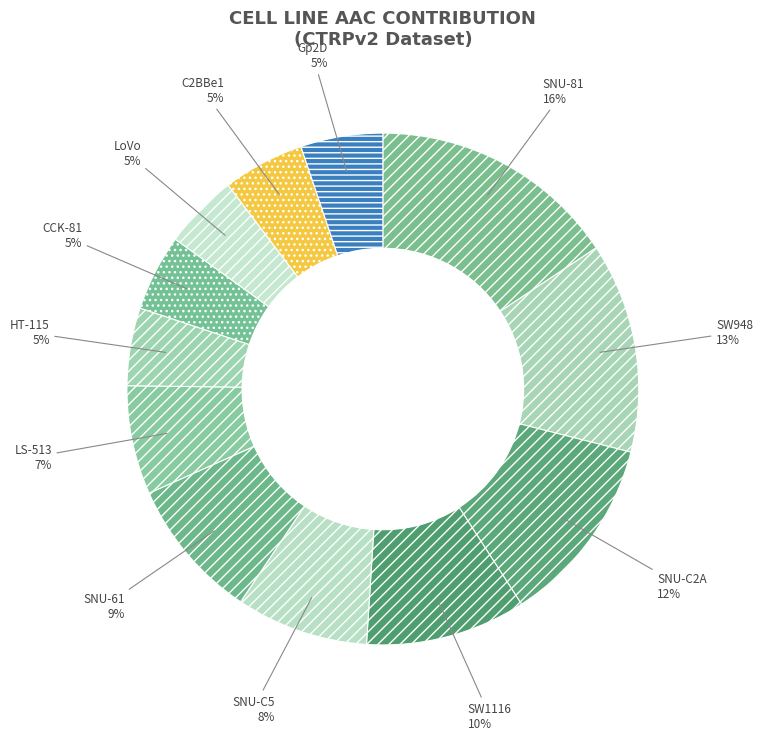

Is it true that SNU-C5 is 8% of the pie?

True